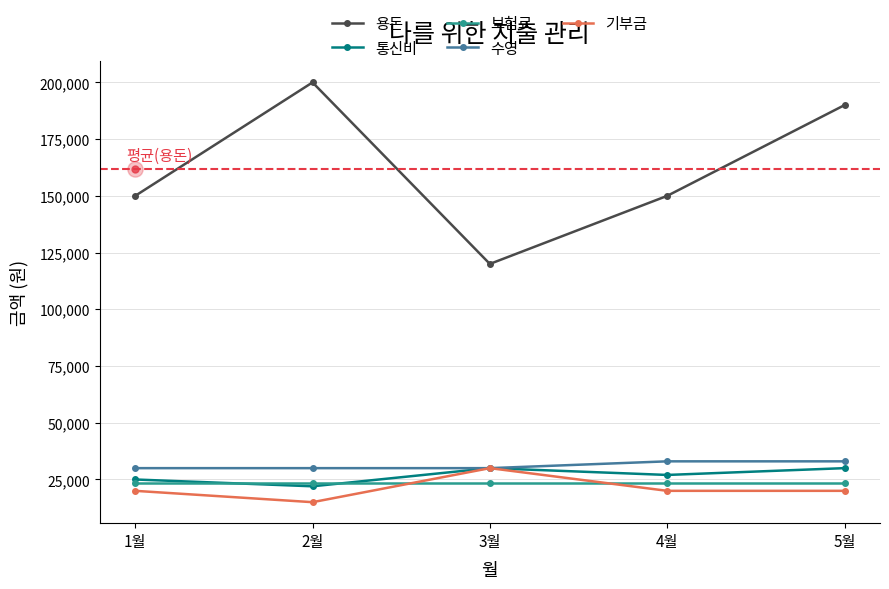

Reading left to right, what are all the values shown in this chart?

용돈: 1월=150000	2월=200000	3월=120000	4월=150000	5월=190000
통신비: 1월=25000	2월=22000	3월=30000	4월=27000	5월=30000
보험료: 1월=23600	2월=23600	3월=23600	4월=23600	5월=23600
수영: 1월=30000	2월=30000	3월=30000	4월=33000	5월=33000
기부금: 1월=20000	2월=15000	3월=30000	4월=20000	5월=20000